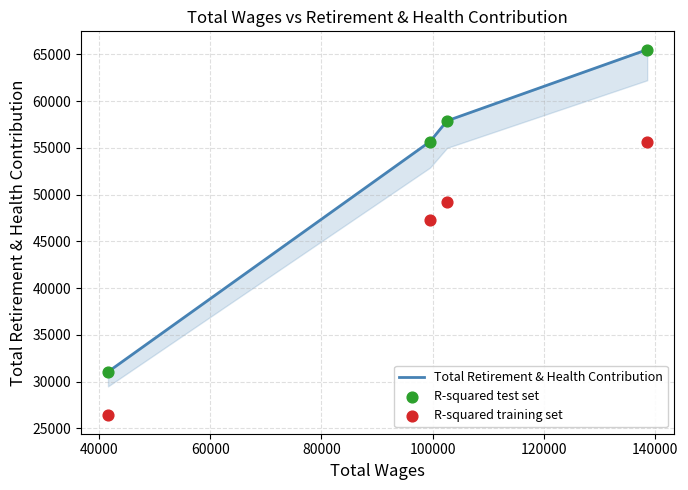

Which series contains the lowest Y value?

R-squared training set